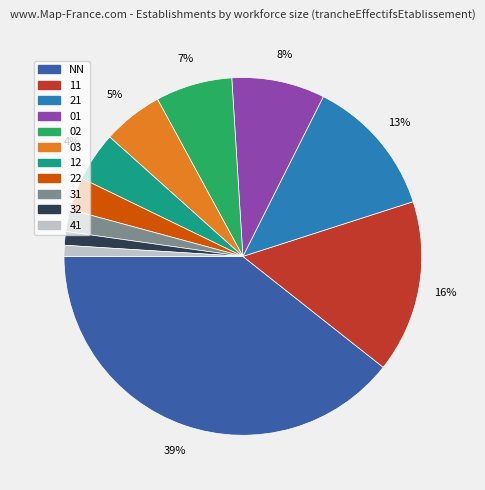

The 22 slice represents 3% of the pie. True or false?

True